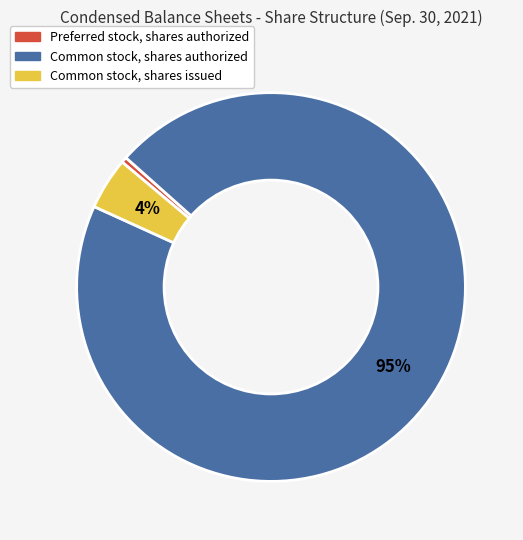

How many segments does this pie chart have?

3